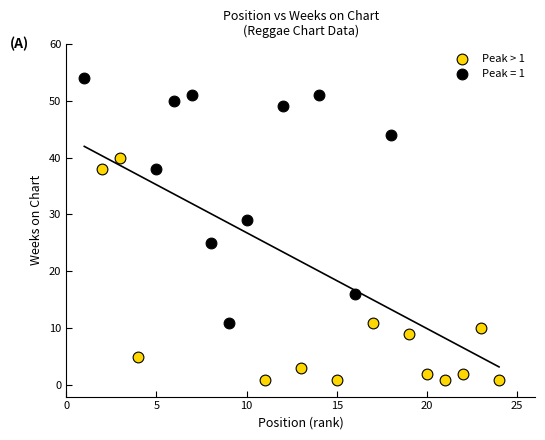

Which series contains the highest Y value?

Peak = 1